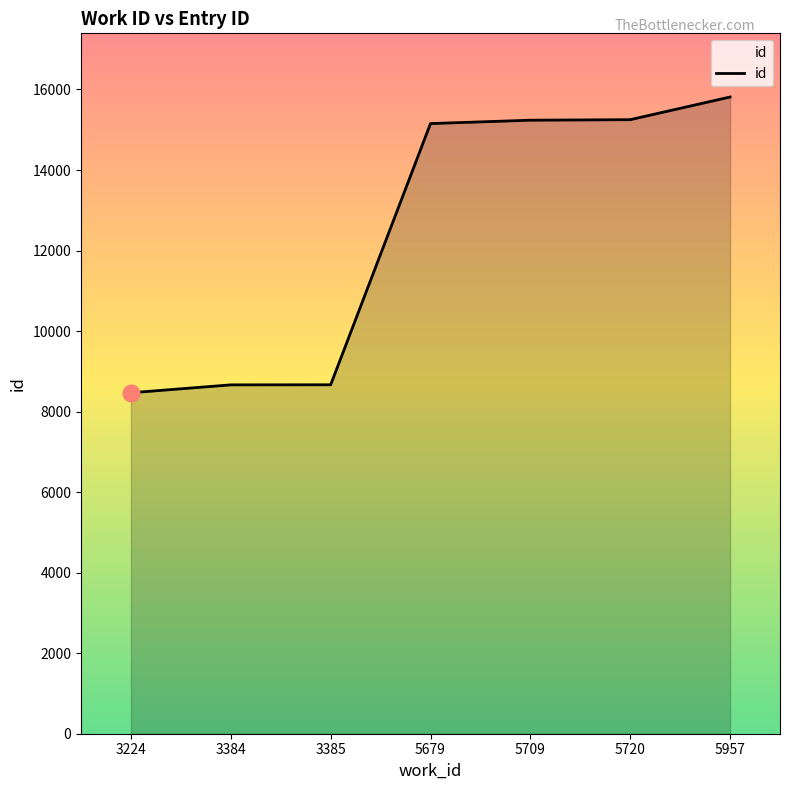

True or false: the data has more than 2 interior local peaks.

False